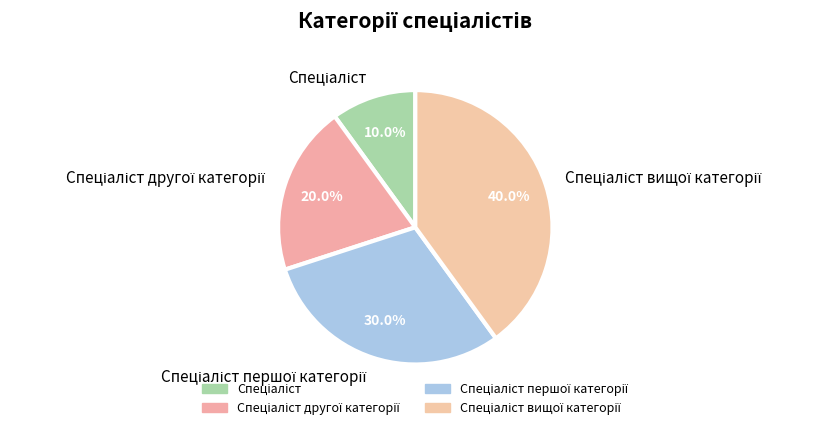

Does any single category account for the majority?

No